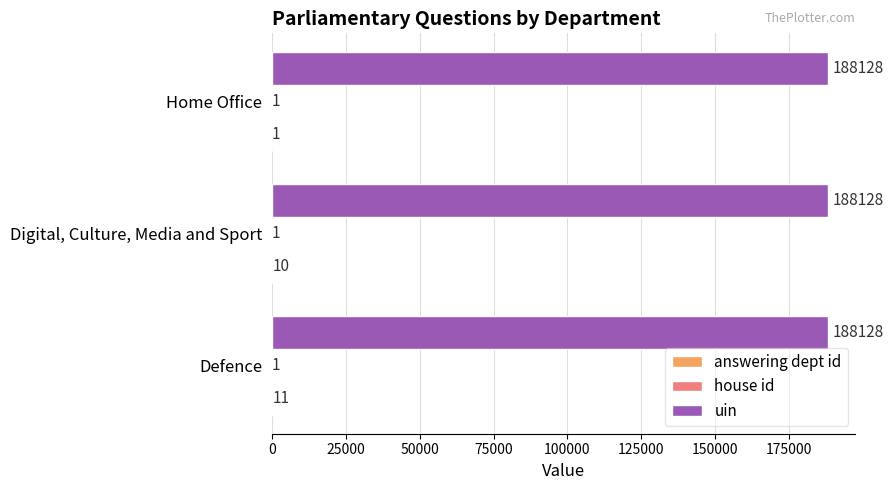

What is the sum of the uin values at Defence and Digital, Culture, Media and Sport?

376256